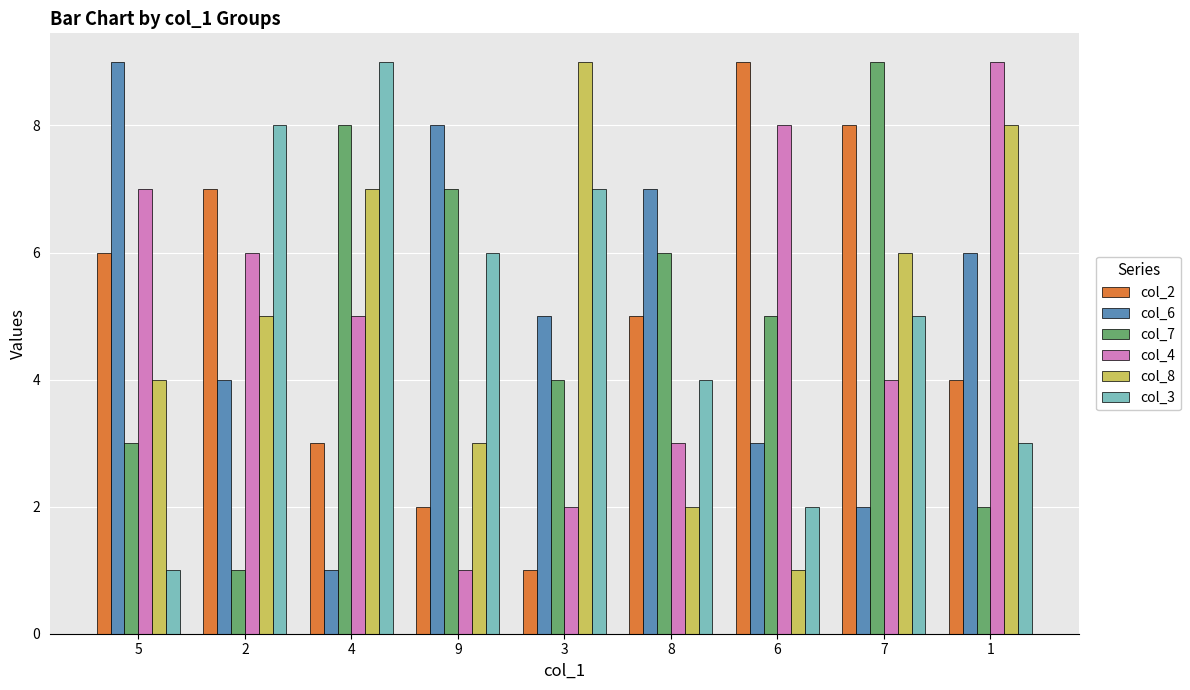

Is the value of col_4 at 5 greater than the value of col_7 at 4?

No